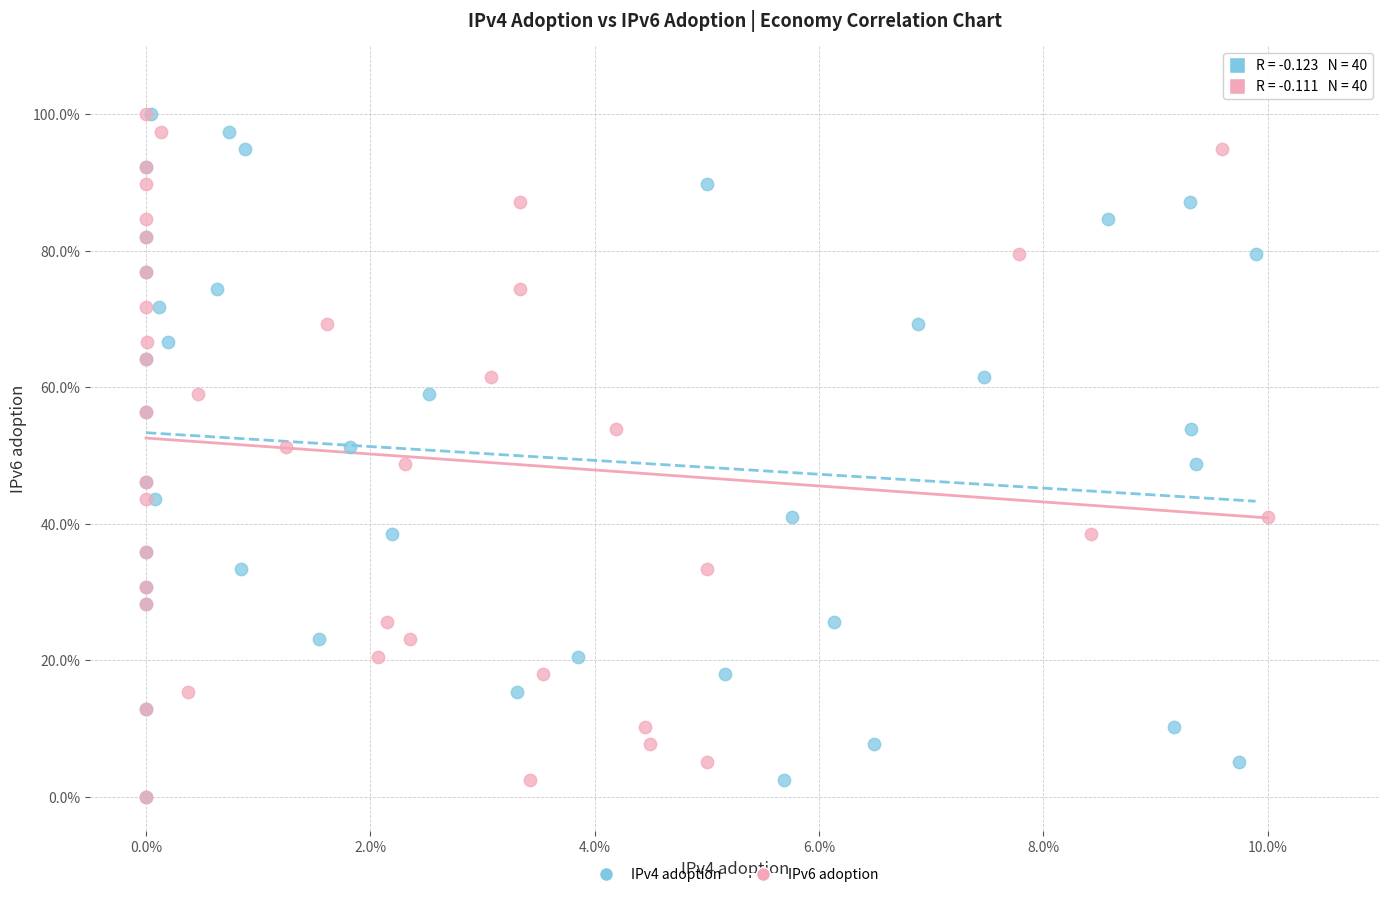

What are all the series names shown in the legend?

IPv4 adoption, IPv6 adoption